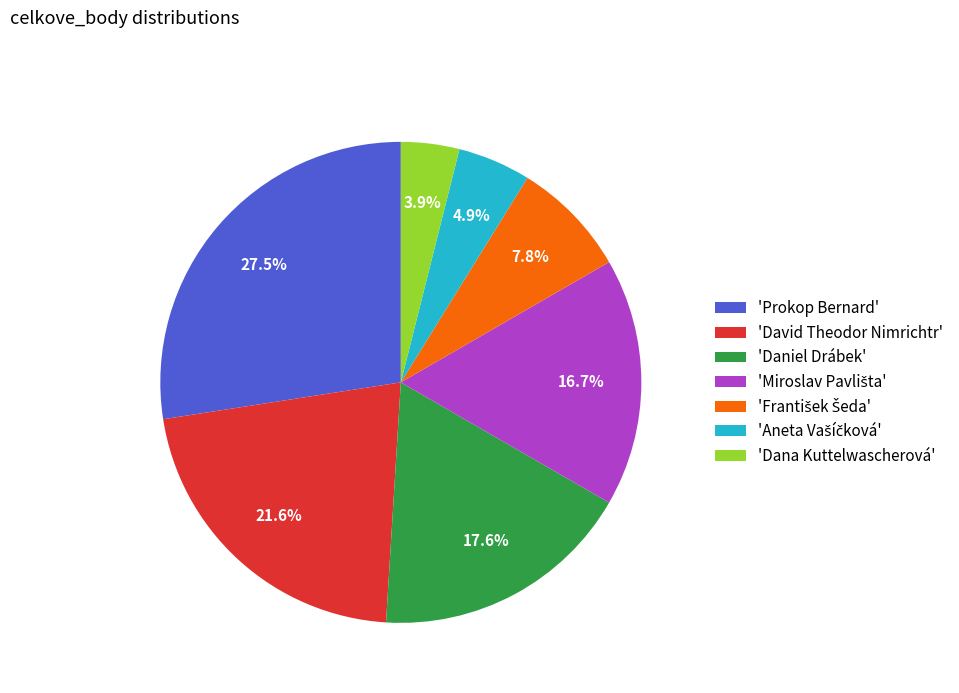

Which category has the biggest portion of the pie?

'Prokop Bernard'